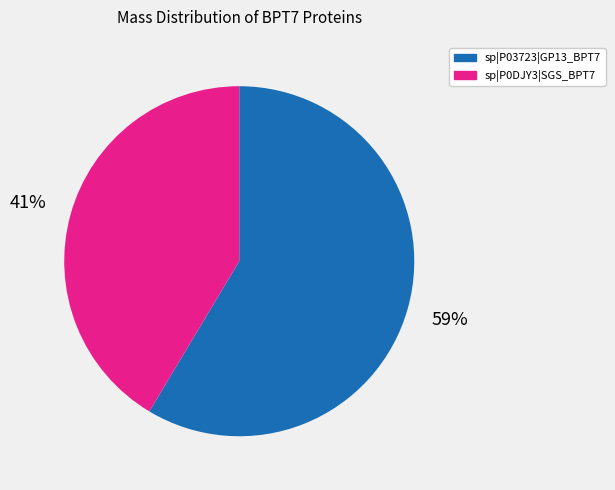

Is there any slice that represents more than half of the pie?

Yes